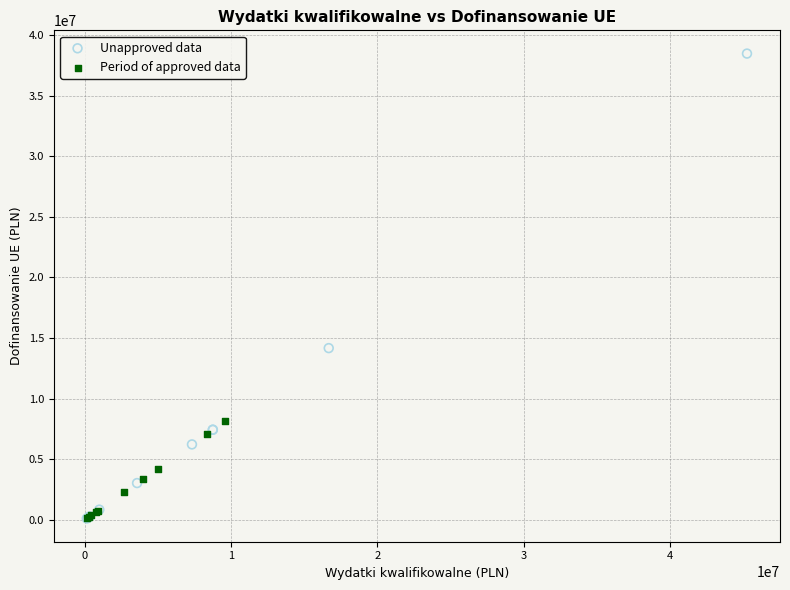

Which series has the widest spread of Y values?

Unapproved data